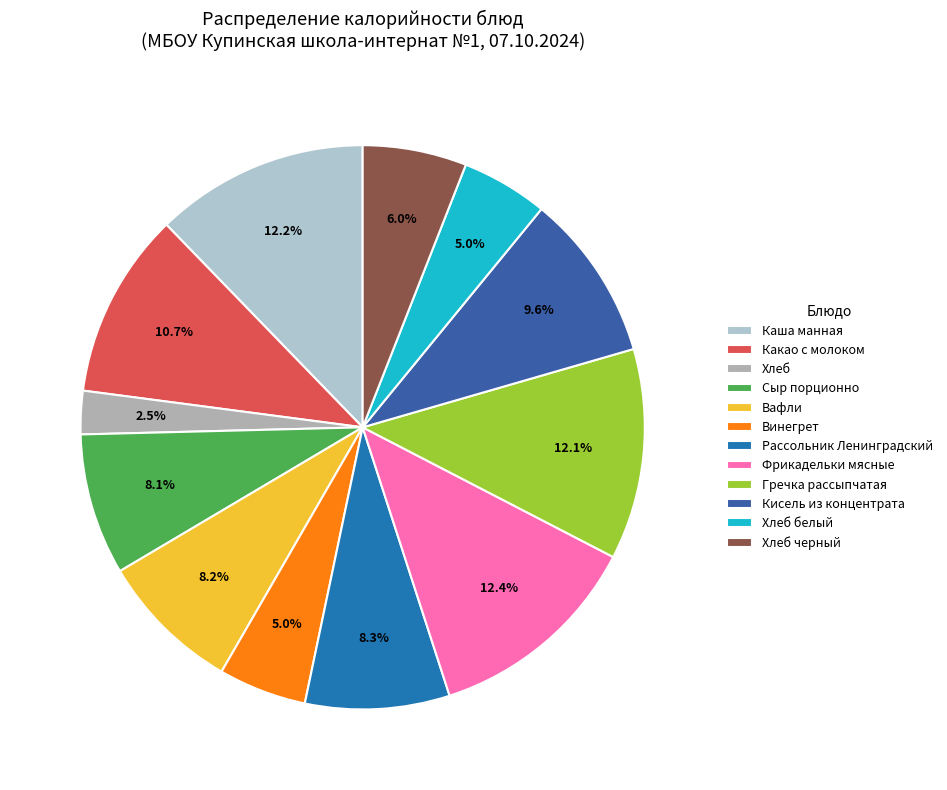

Is it true that Кисель из концентрата is 10% of the pie?

True